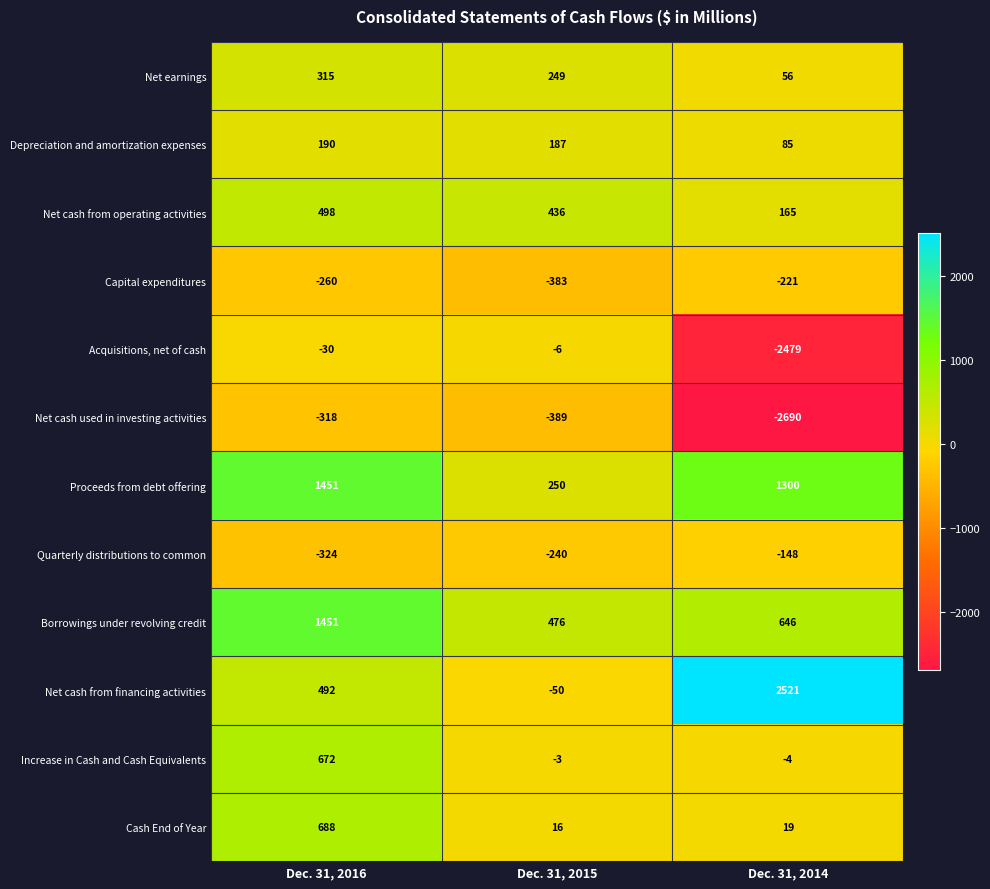

What is the total value across all series at Dec. 31, 2014?

-750